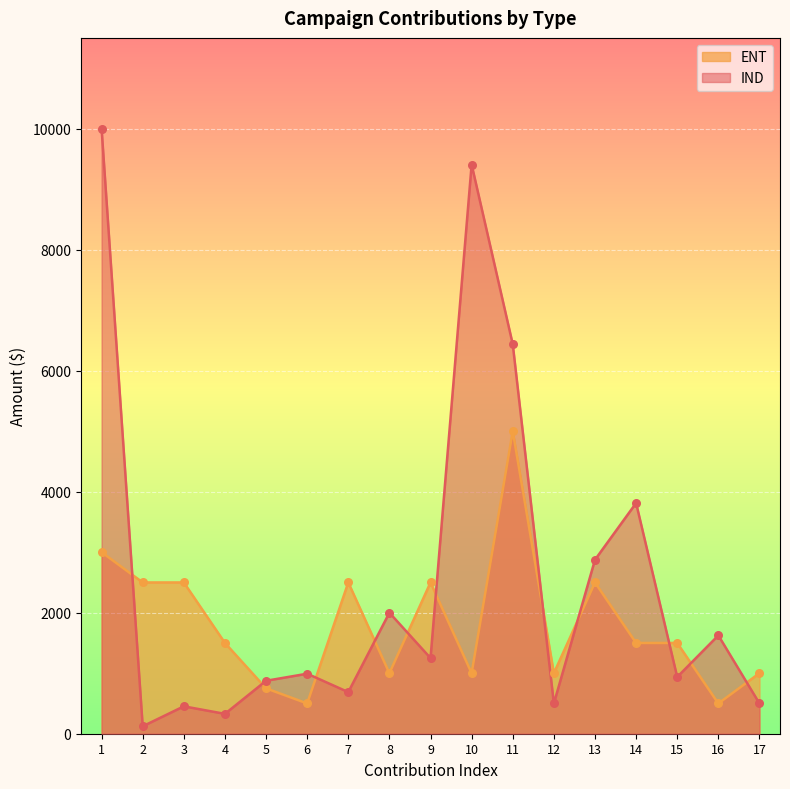

Between 13 and 10, which is larger?

13